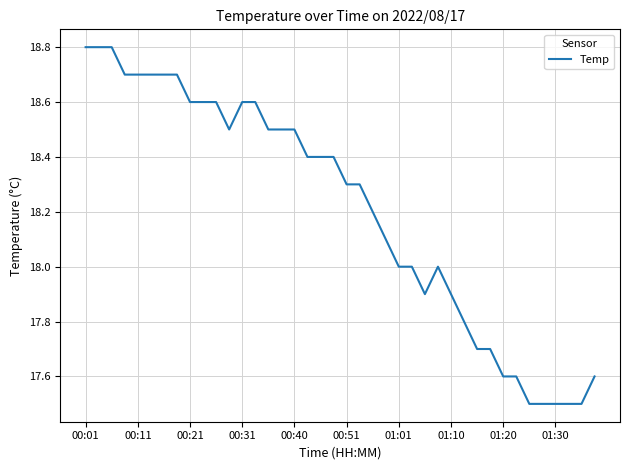

What is the greatest value displayed?

18.8